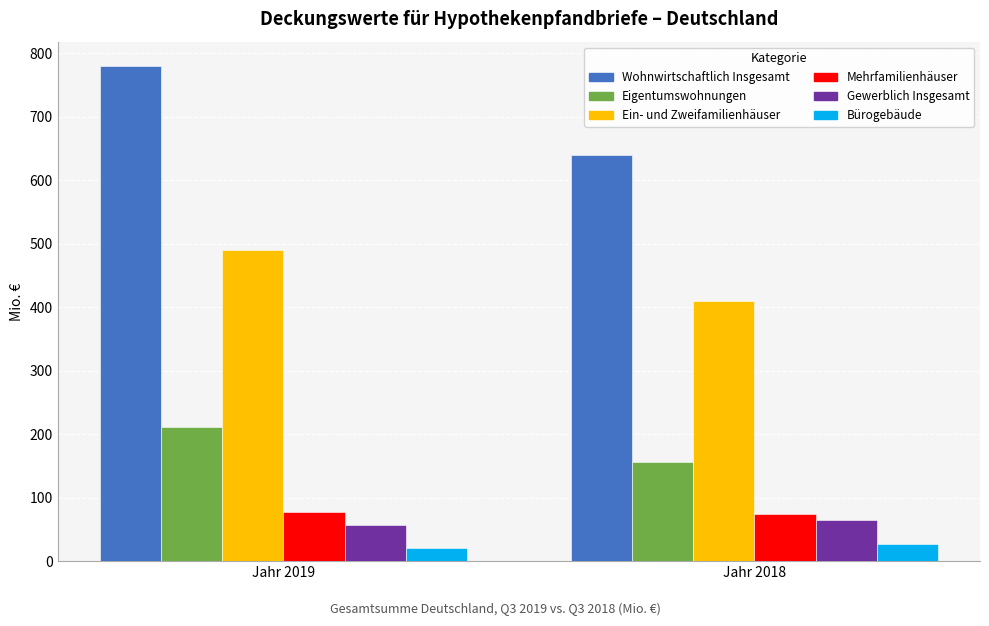

Is it true that Ein- und Zweifamilienhäuser equals 162.8 at Jahr 2018?

False